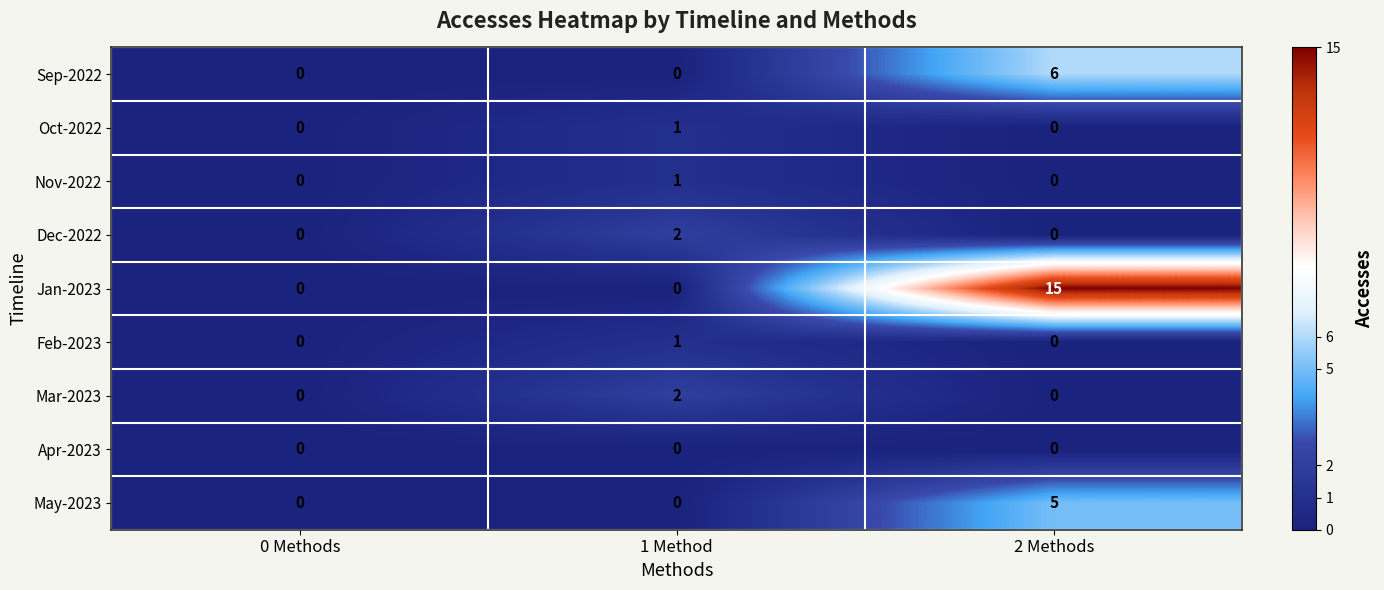

How many values in Oct-2022 are above zero?

1